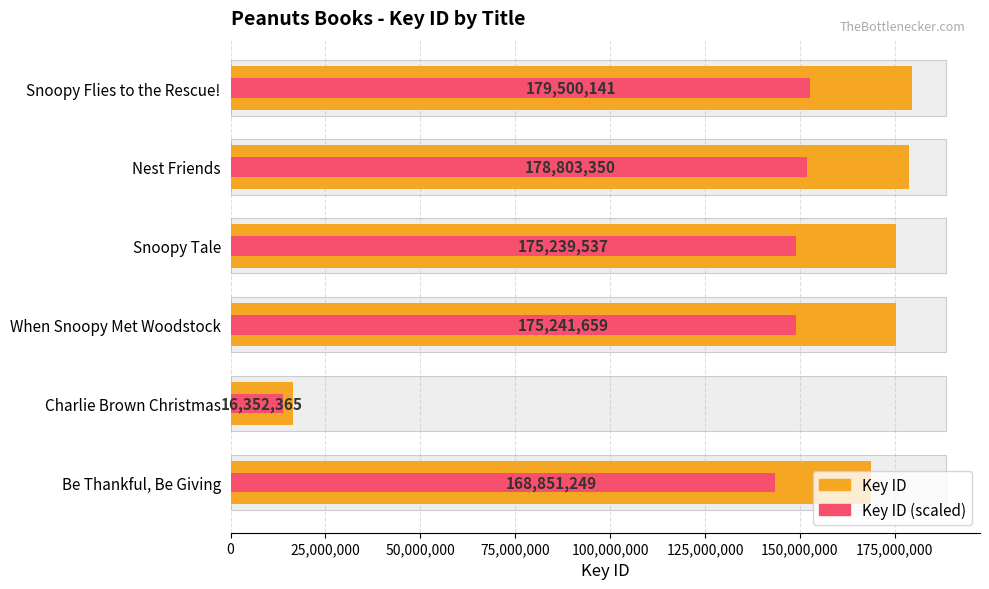

How many categories are shown in the chart?

6